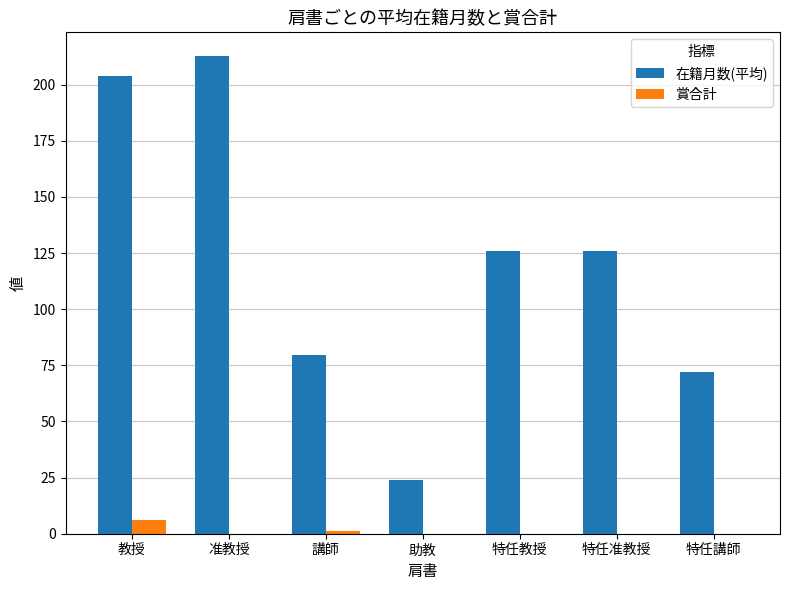

True or false: 在籍月数(平均) has a value of 329.7 at 教授.

False